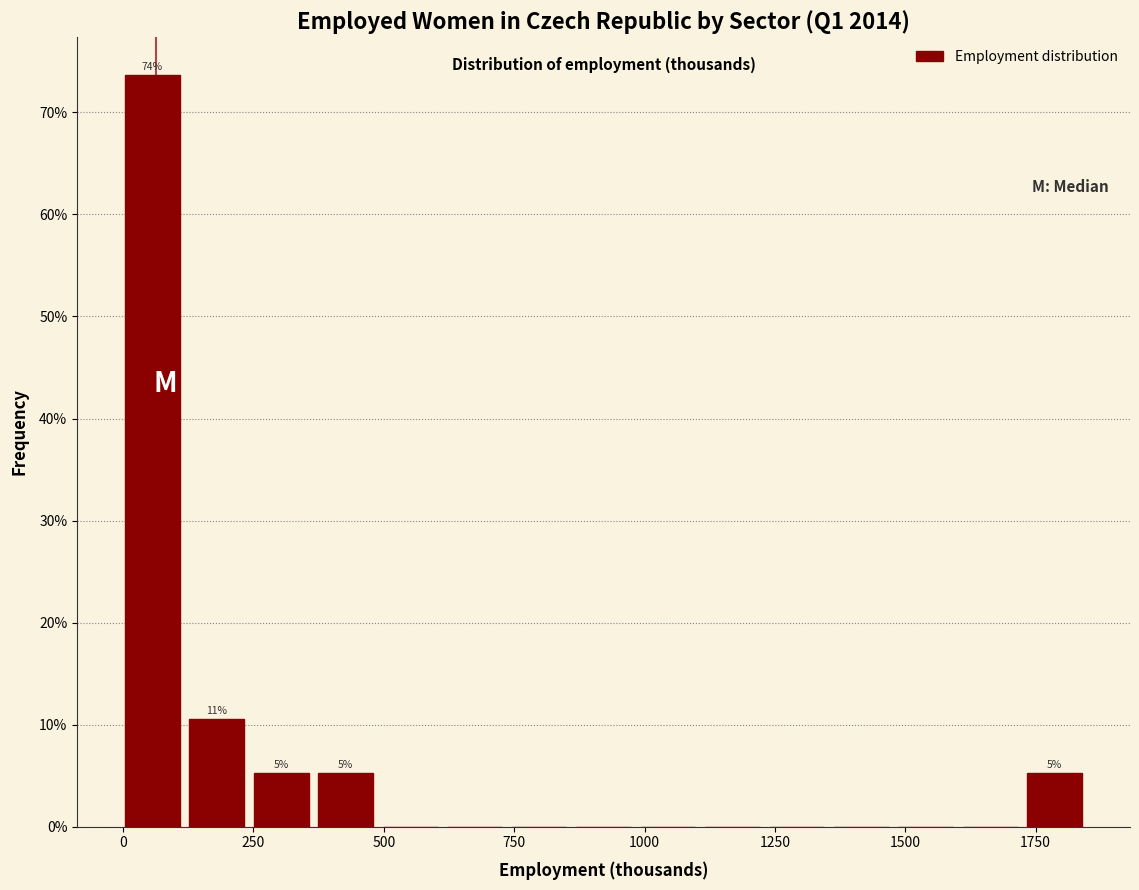

Read against the x-axis, roughly where is the centre of the tallest bar?

50